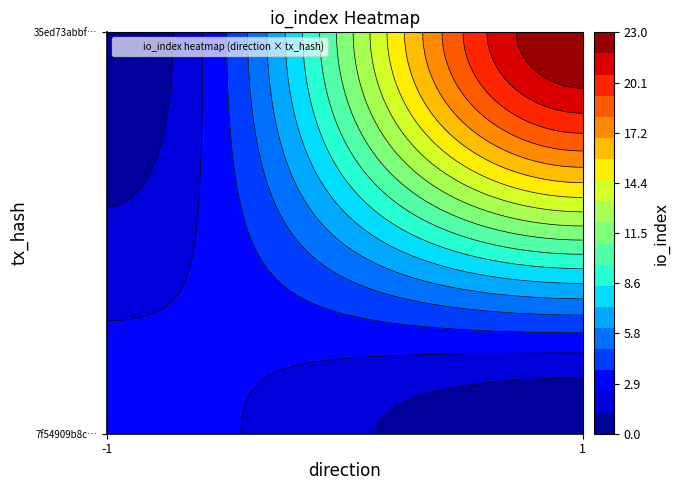

Count the 7f54909b8c49a76a044ecdeac0b4f857c81b564 values in the range -1 to 3.

2